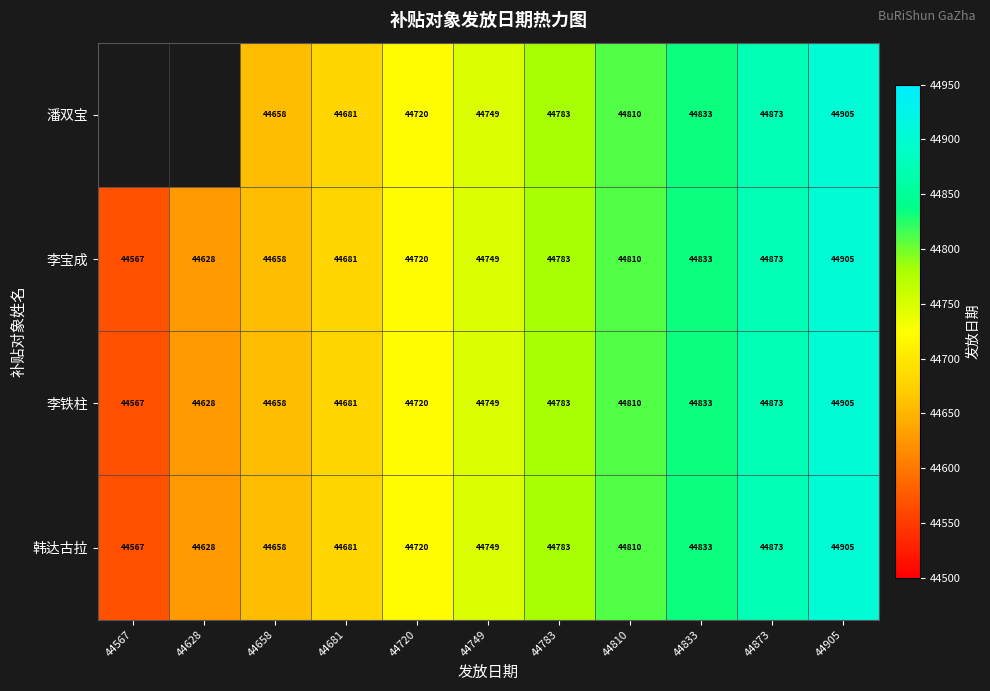

At which category does the chart reach its peak across all series?

44905